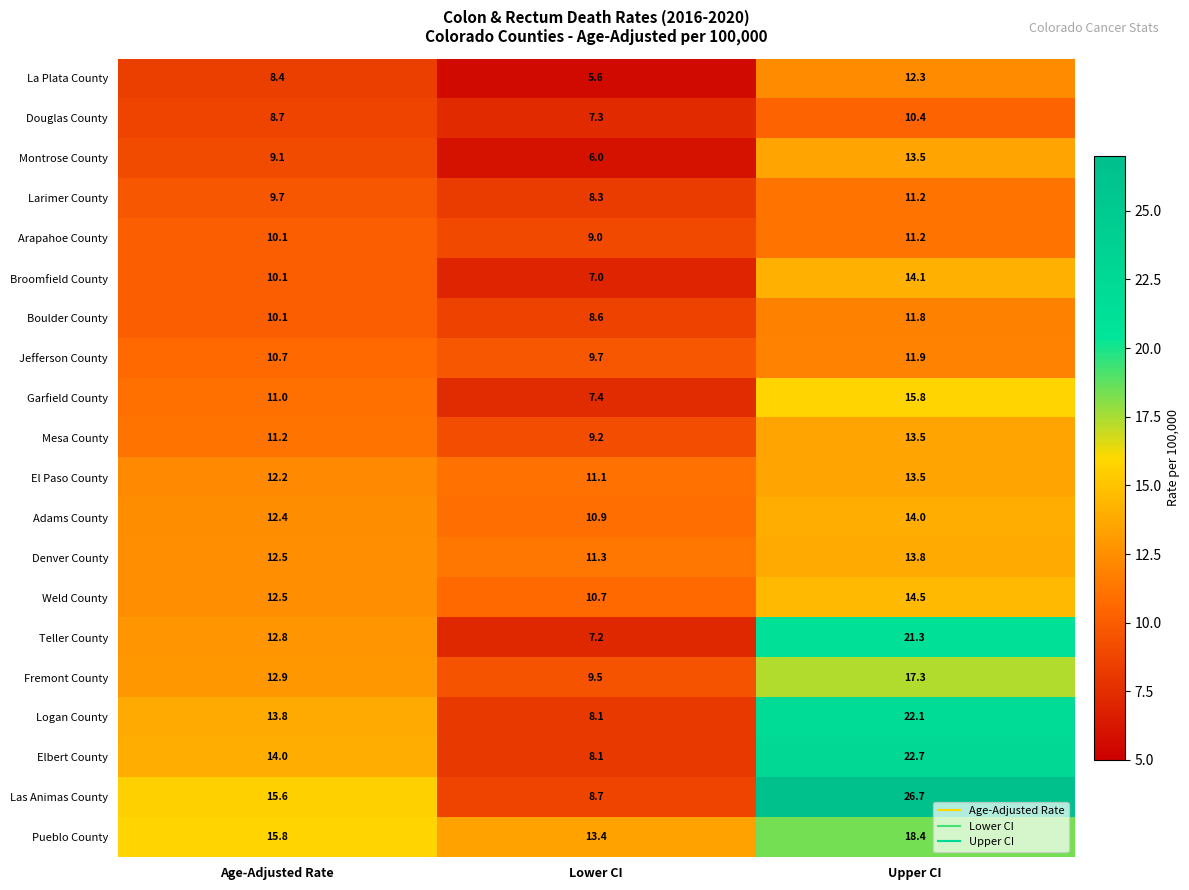

What is the difference between the maximum and second lowest values in the Logan County series?

8.3